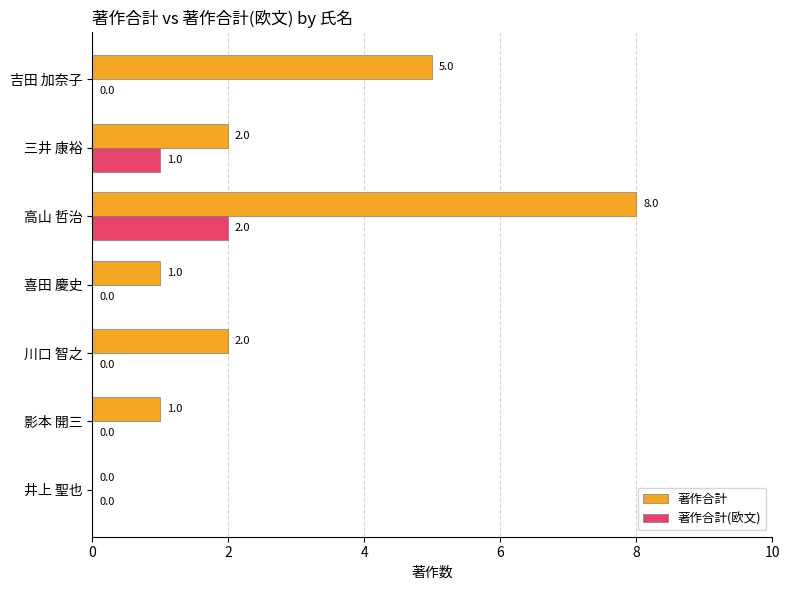

At which category is the sum across all series the highest?

高山 哲治